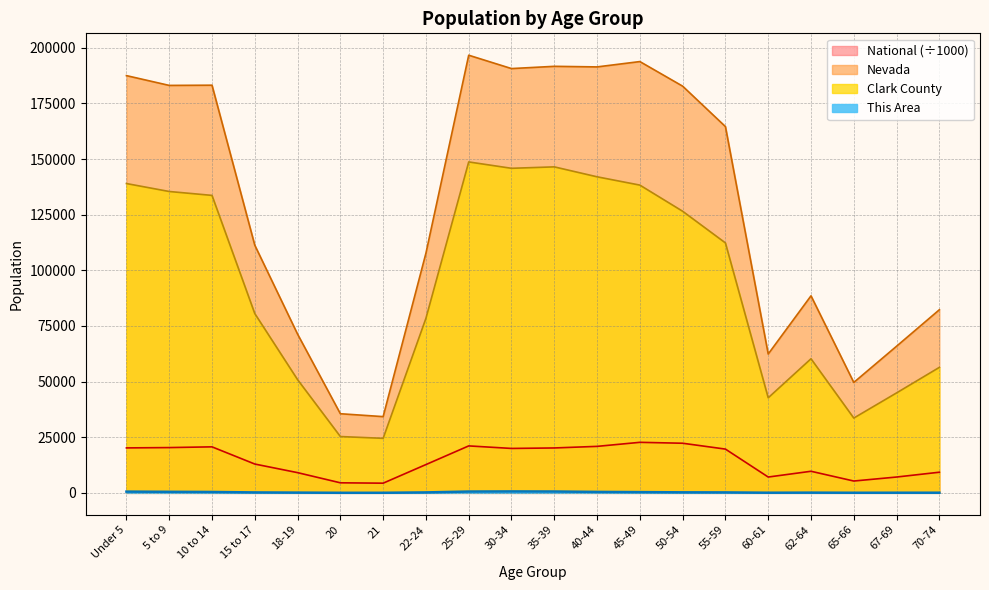

True or false: Clark County has a value of 133660.0 at 10 to 14.

True